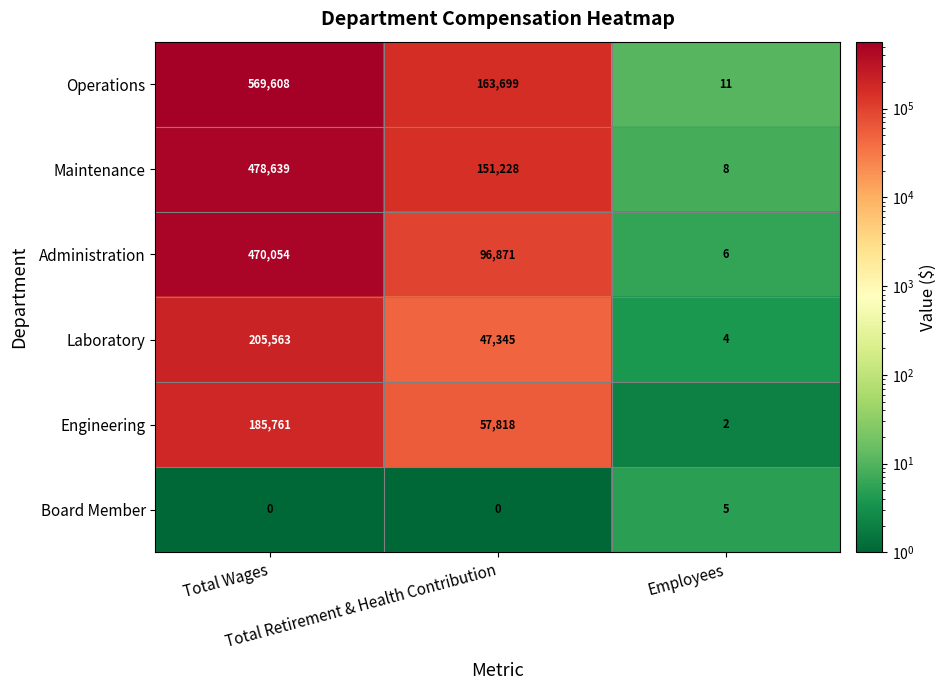

Which series has the largest total across all categories?

Operations